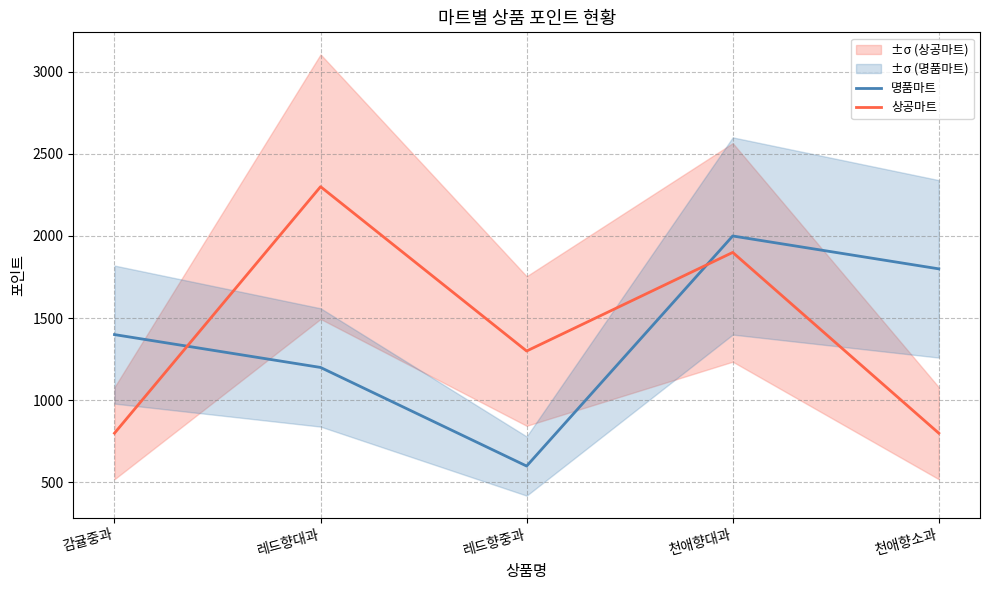

Where do 명품마트 and 상공마트 first cross each other?

감귤중과 and 레드향대과